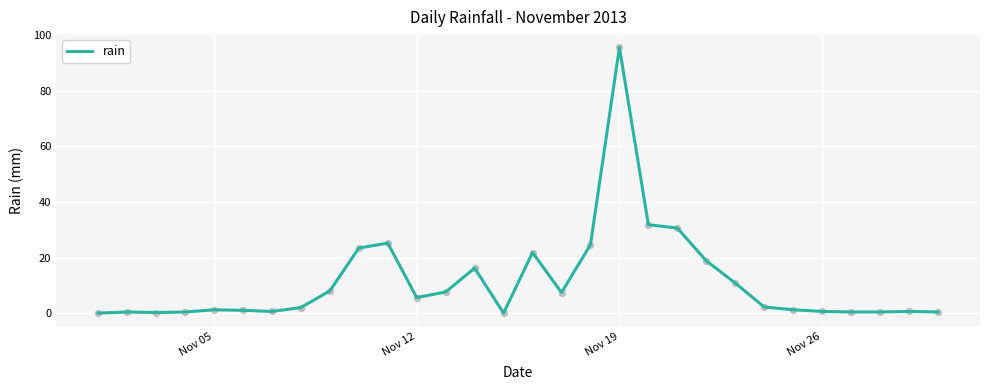

What is the difference between the maximum and minimum values?

95.6